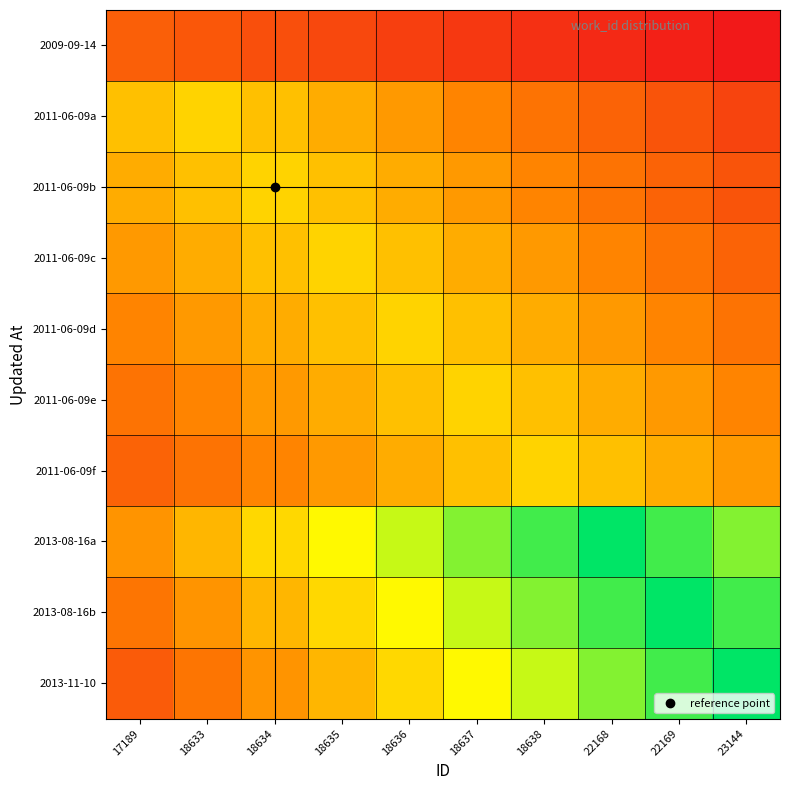

Which has a higher value, 22169 or 22168?

22168